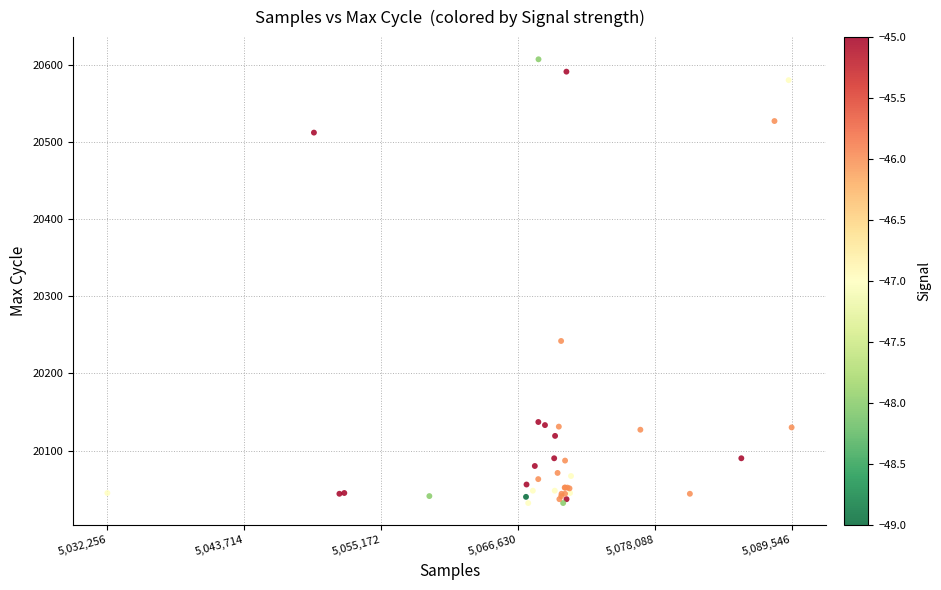

What Y value in the scatter plot is closest to 20319?

20242